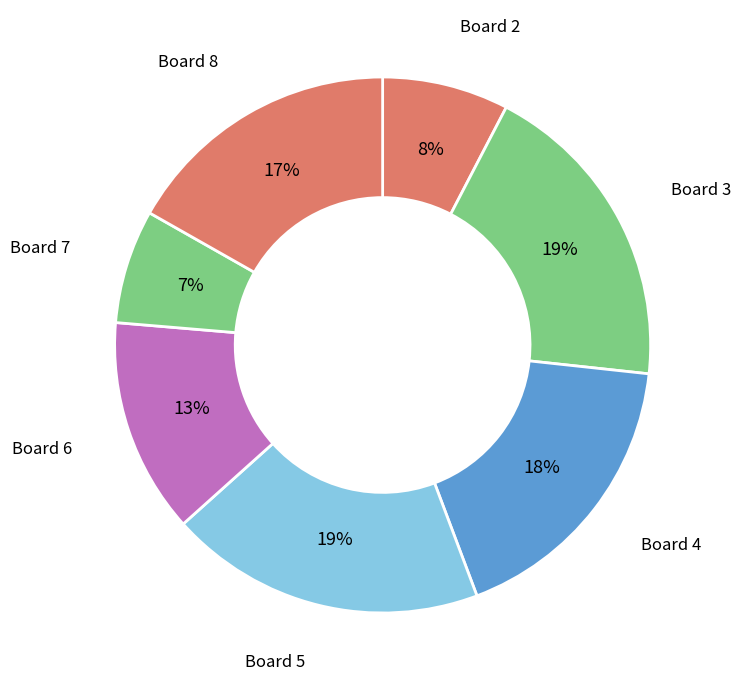

The Board 3 slice represents 19% of the pie. True or false?

True